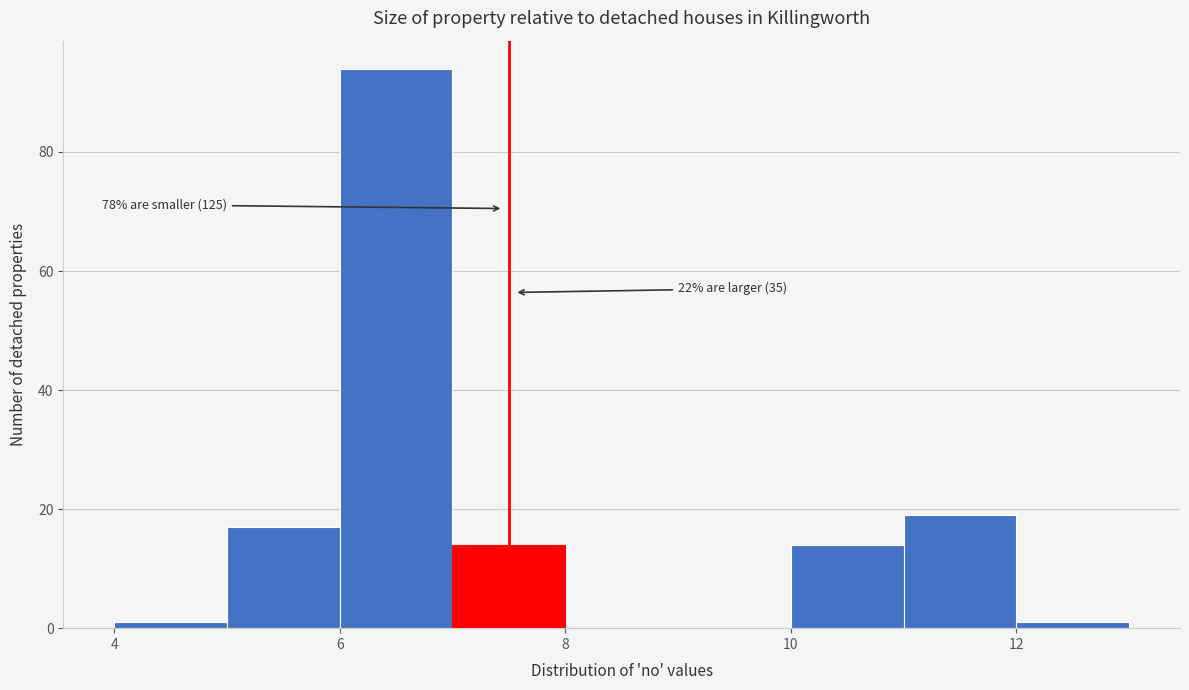

Over which range of the x-axis is the bar tallest?

6 to 7